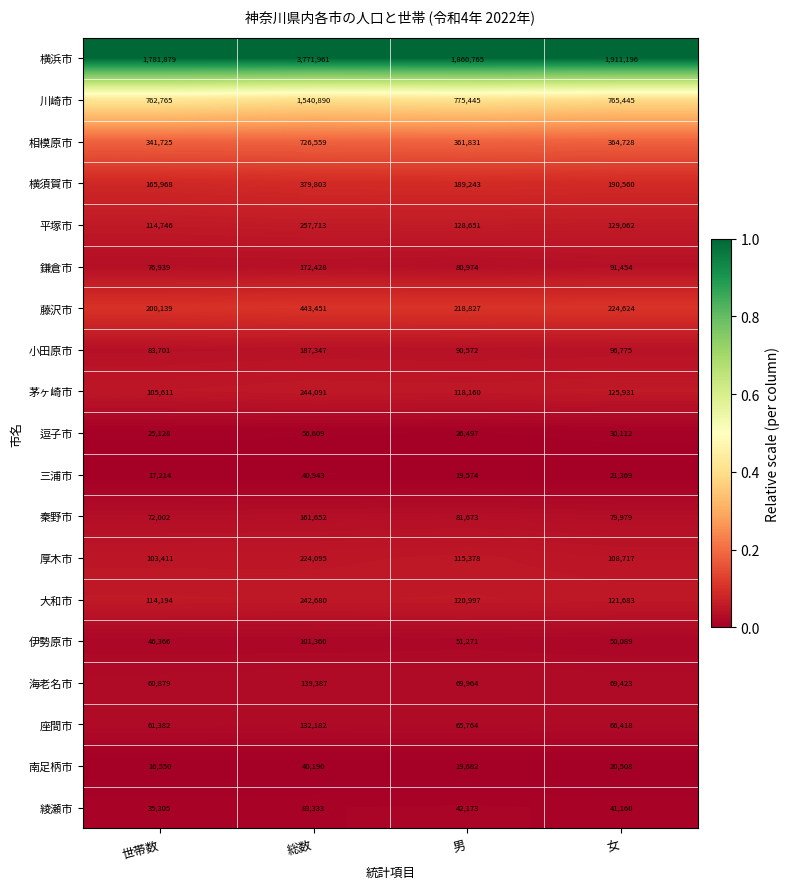

Rank the series at 世帯数 from highest to lowest value.

横浜市, 川崎市, 相模原市, 藤沢市, 横須賀市, 平塚市, 大和市, 茅ヶ崎市, 厚木市, 小田原市, 鎌倉市, 秦野市, 座間市, 海老名市, 伊勢原市, 綾瀬市, 逗子市, 三浦市, 南足柄市